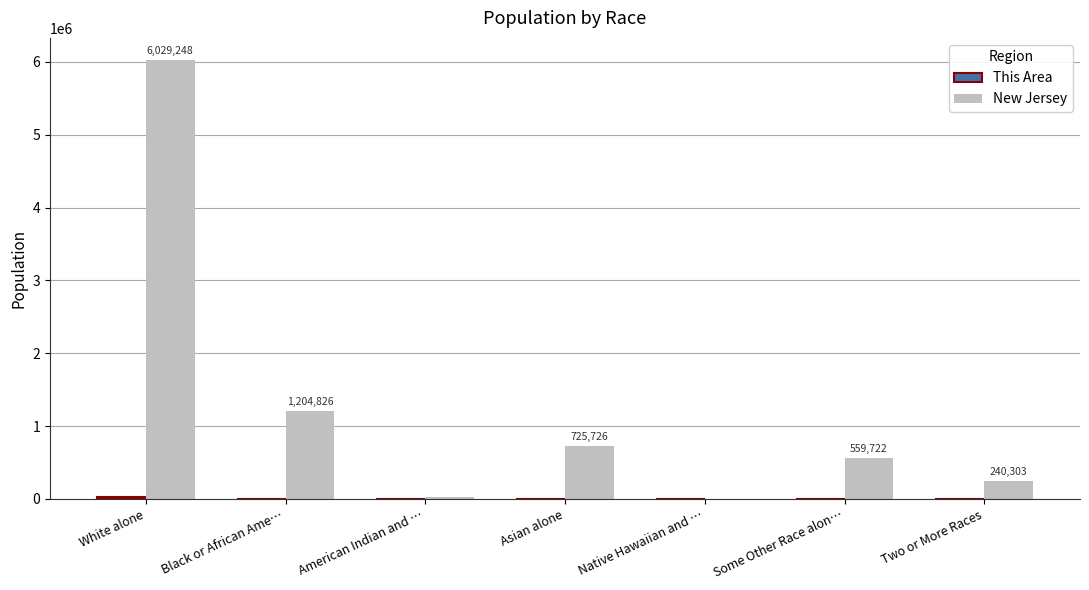

At which category does the chart reach its peak across all series?

White alone